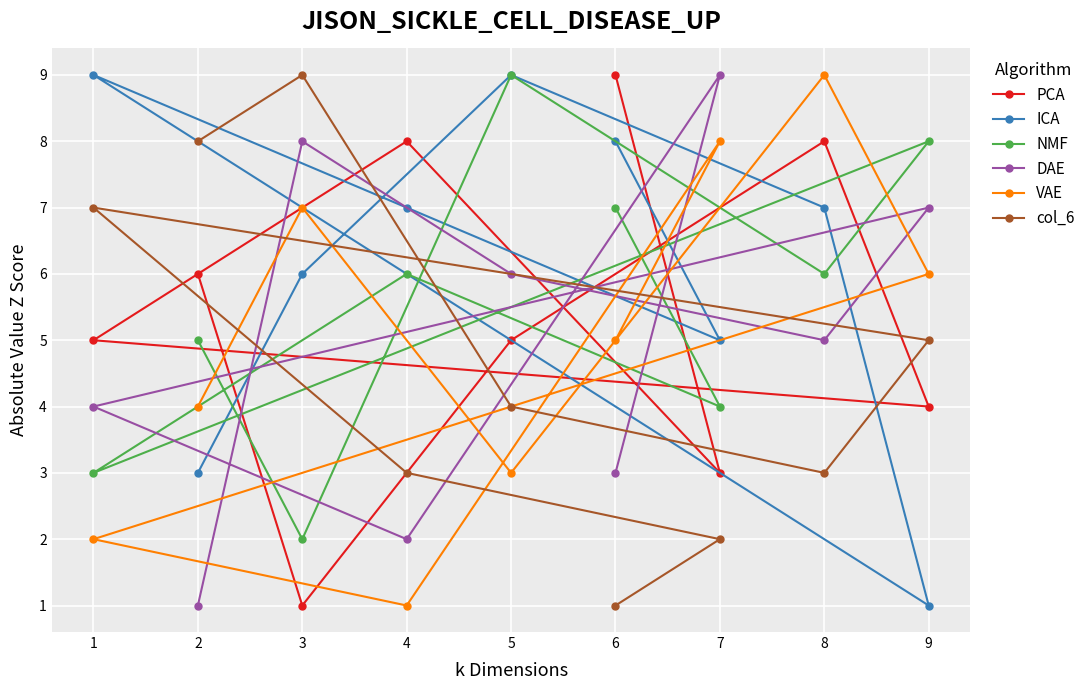

Reading left to right, what are all the values shown in this chart?

PCA: 1=5	2=6	3=1	4=8	5=5	6=9	7=3	8=8	9=4
ICA: 1=9	2=3	3=6	4=7	5=9	6=8	7=5	8=7	9=1
NMF: 1=3	2=5	3=2	4=6	5=9	6=7	7=4	8=6	9=8
DAE: 1=4	2=1	3=8	4=2	5=6	6=3	7=9	8=5	9=7
VAE: 1=2	2=4	3=7	4=1	5=3	6=5	7=8	8=9	9=6
col_6: 1=7	2=8	3=9	4=3	5=4	6=1	7=2	8=3	9=5